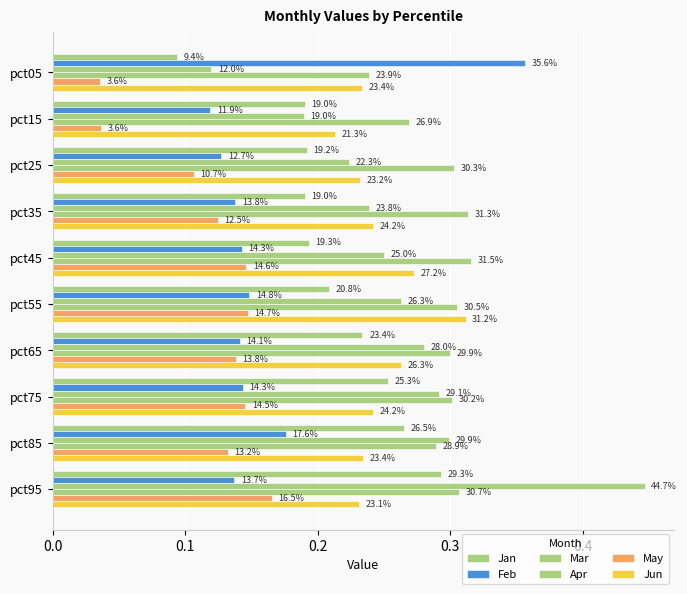

What is the sum of all May values?

1.2